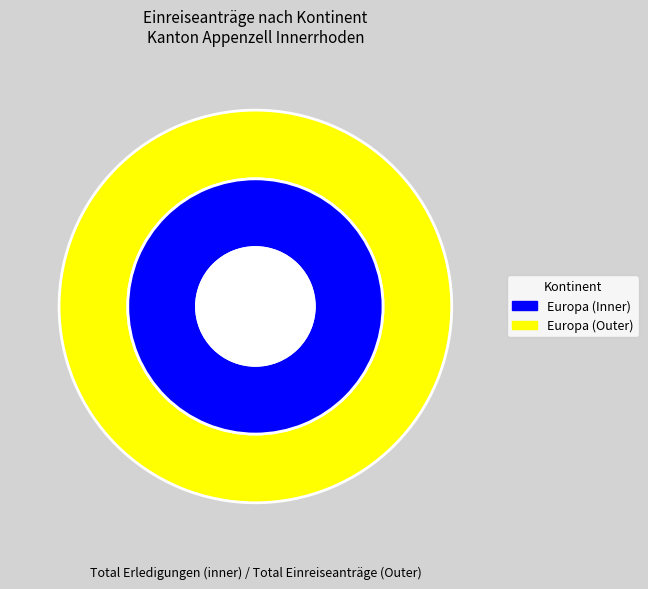

The Ozeanien slice represents 0% of the pie. True or false?

True